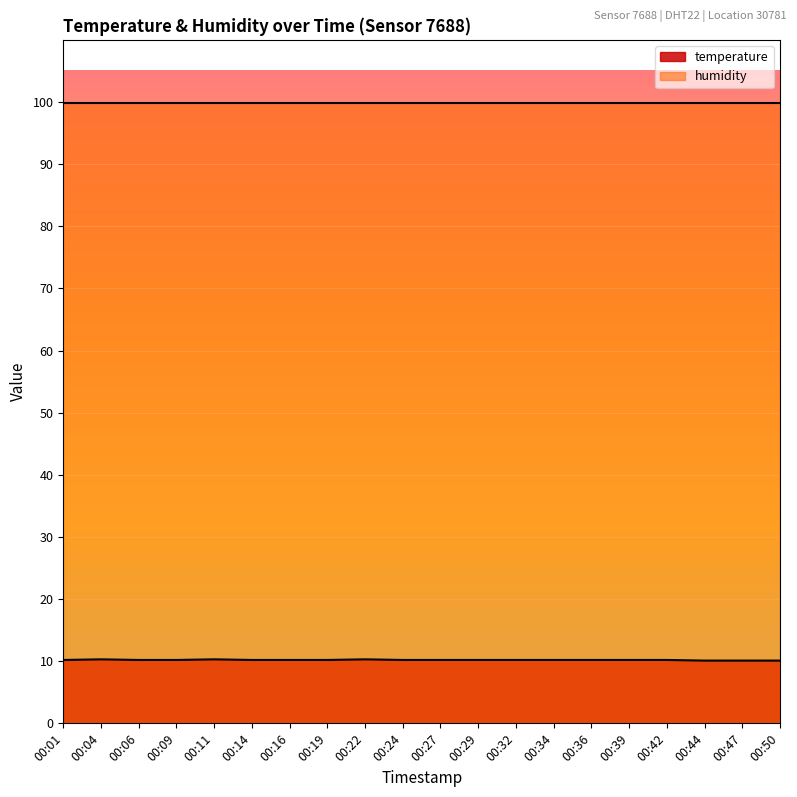

Which label corresponds to the largest value in the chart?

00:04